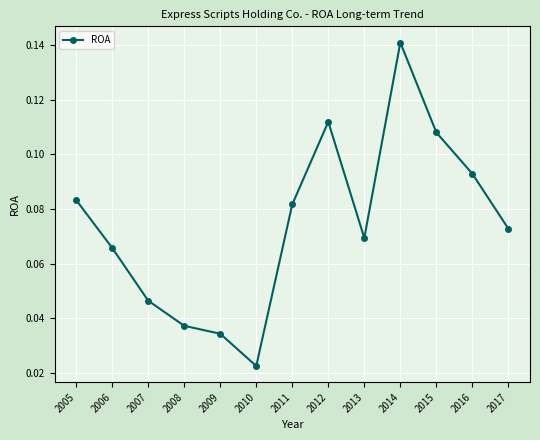

List the labels in order of value, smallest first.

2010, 2009, 2008, 2007, 2006, 2013, 2017, 2011, 2005, 2016, 2015, 2012, 2014